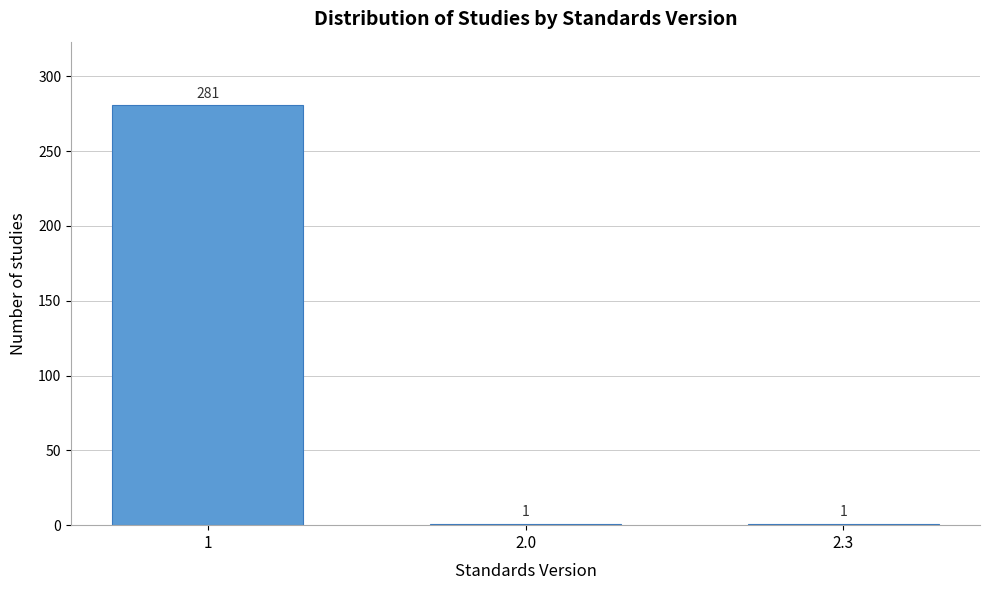

Reading left to right, list all the values displayed in this chart.

1=281	2.0=1	2.3=1